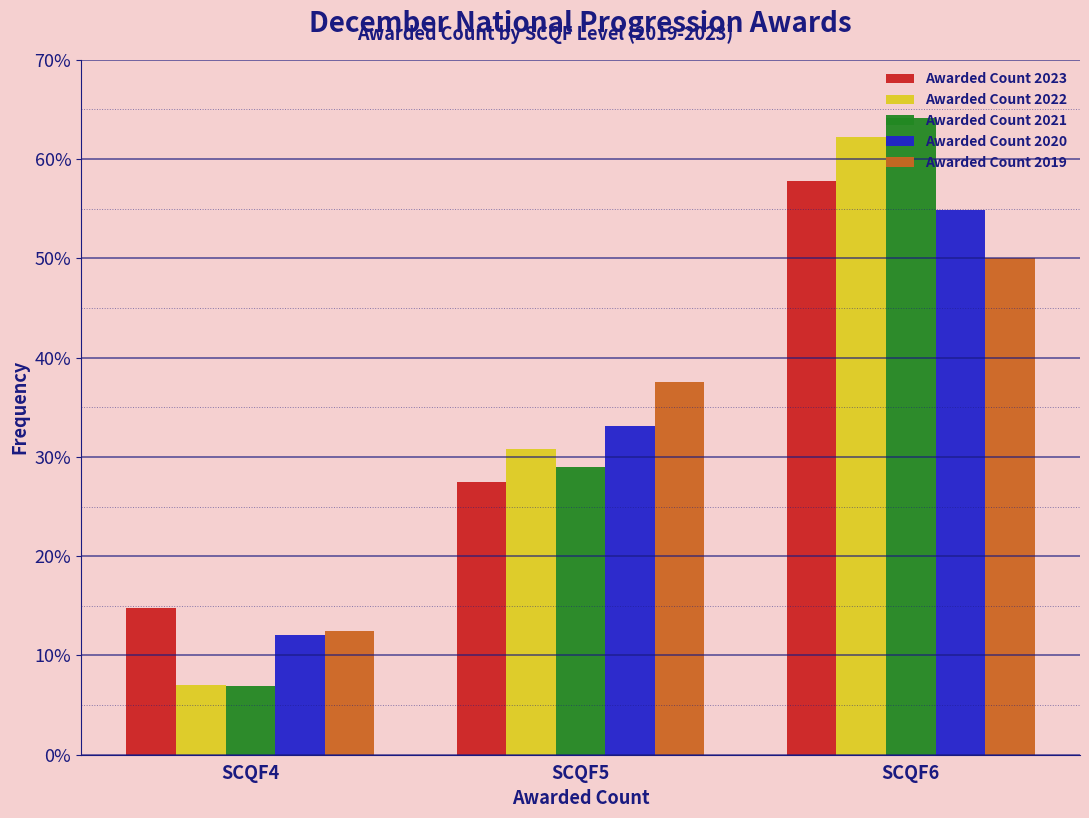

List the labels in order of Awarded Count 2022 value, largest first.

SCQF6, SCQF5, SCQF4